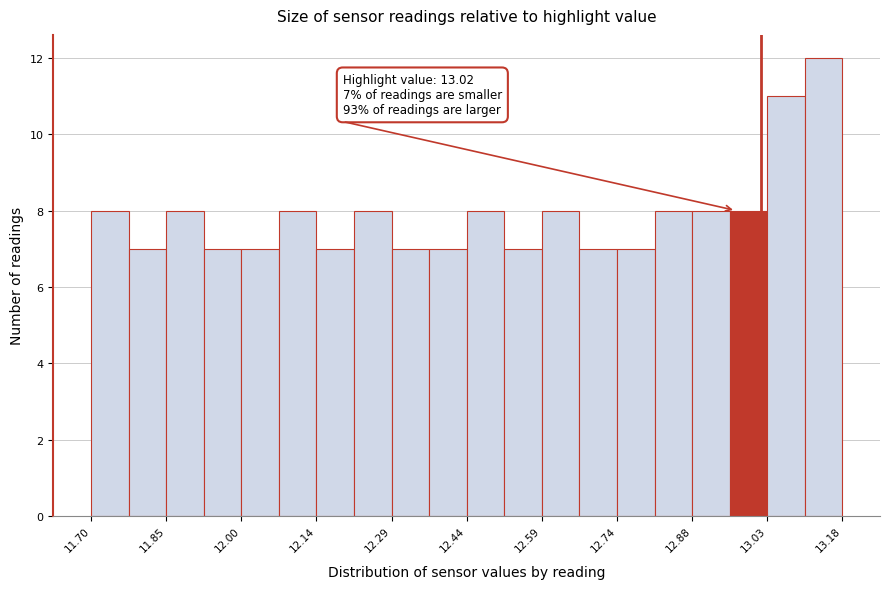

Around what value on the x-axis is the tallest bar? Give the approximate position of its centre, as read against the axis.

13.14